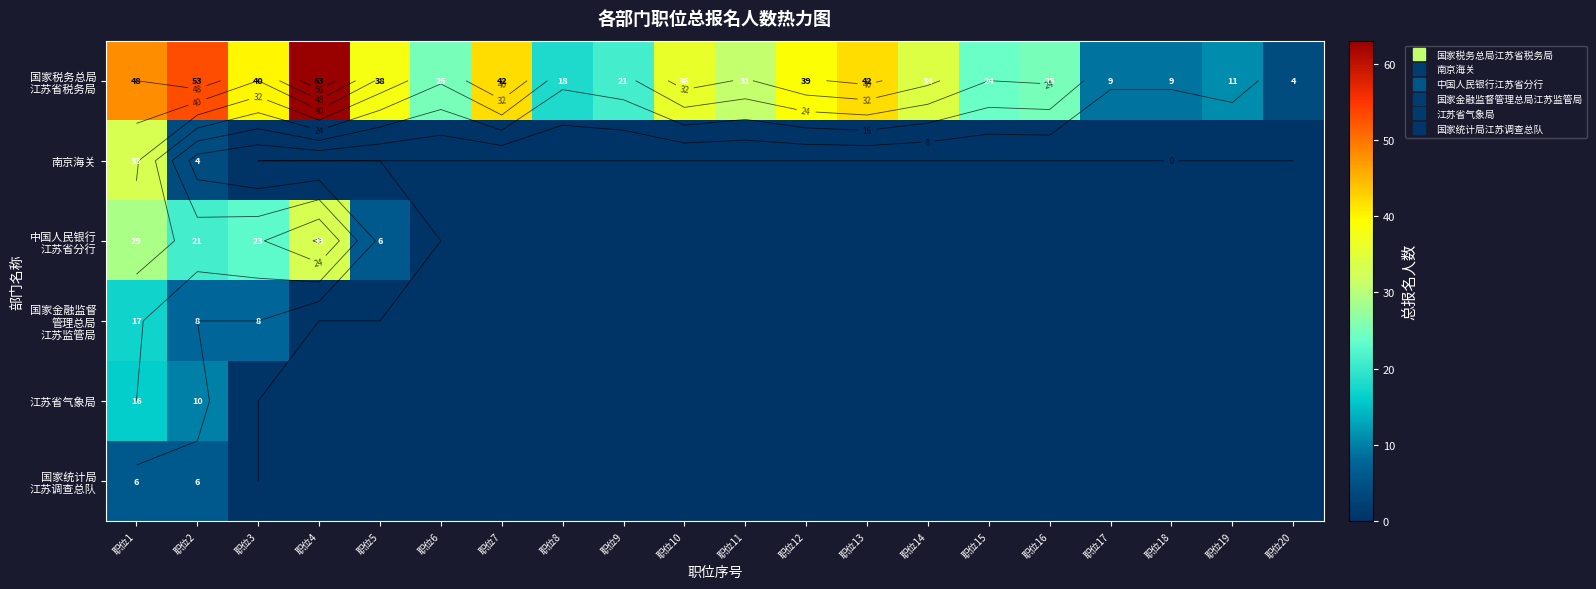

What is the maximum value shown in the chart?

63